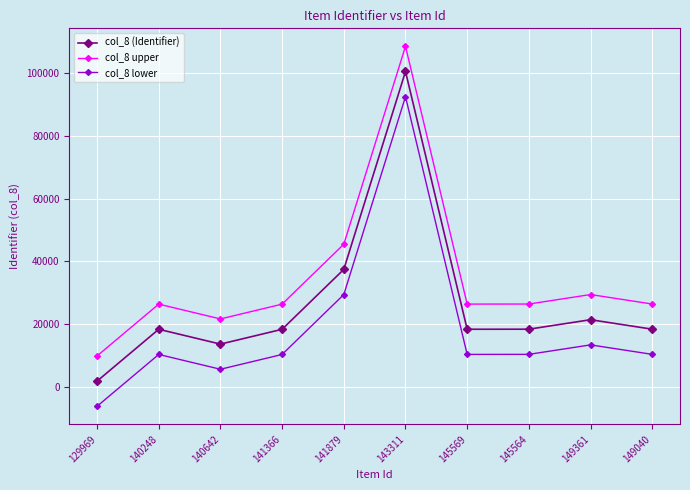

At which category is the sum across all series the highest?

143311